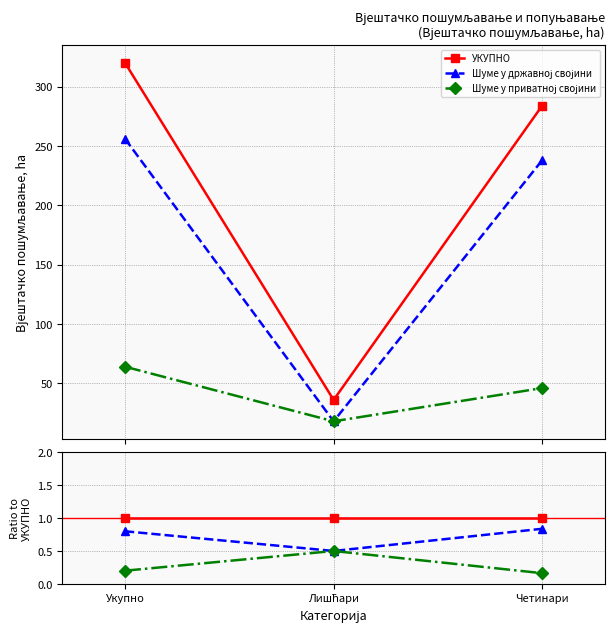

Reading left to right, what are all the values shown in this chart?

УКУПНО: Укупно=1.0	Лишћари=1.0	Четинари=1.0
Шуме у државној својини: Укупно=0.8	Лишћари=0.5	Четинари=0.8
Шуме у приватној својини: Укупно=0.2	Лишћари=0.5	Четинари=0.2